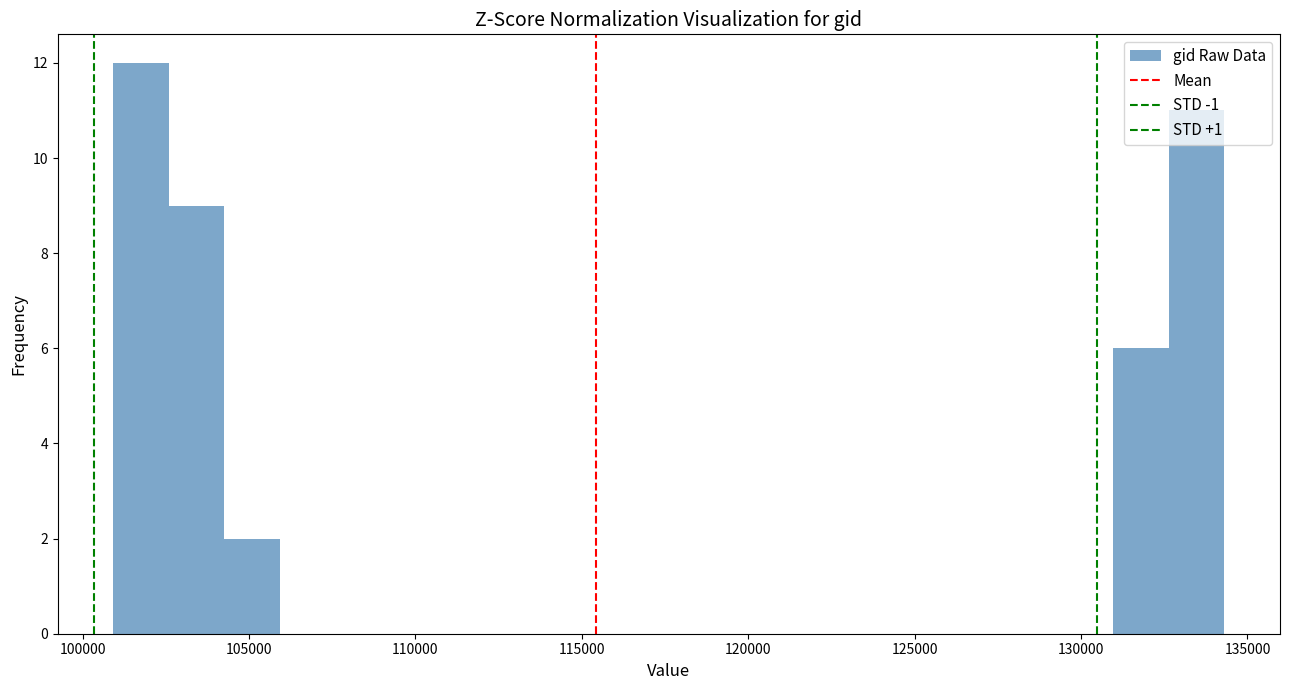

Around what value on the x-axis is the tallest bar? Give the approximate position of its centre, as read against the axis.

102000